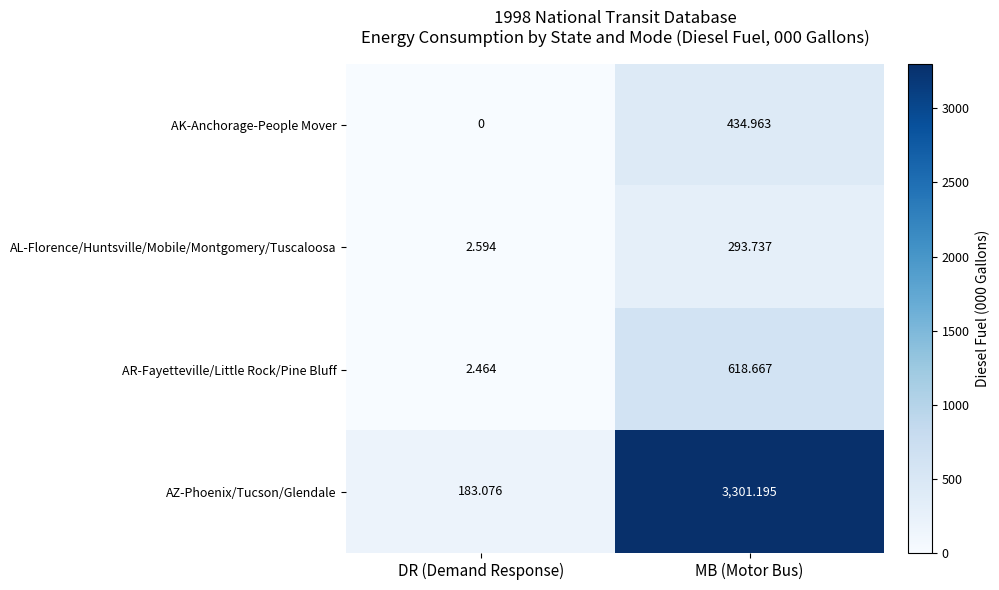

Which series has the largest total across all categories?

AZ-Phoenix/Tucson/Glendale